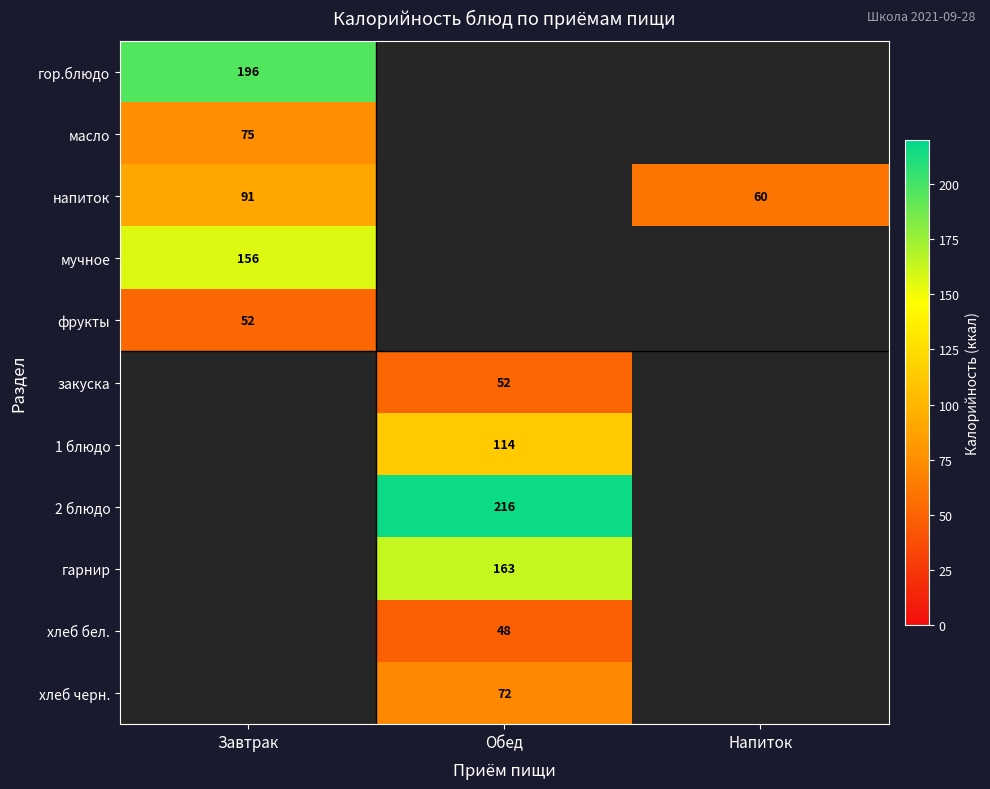

The value of гарнир at Обед is 163. True or false?

True